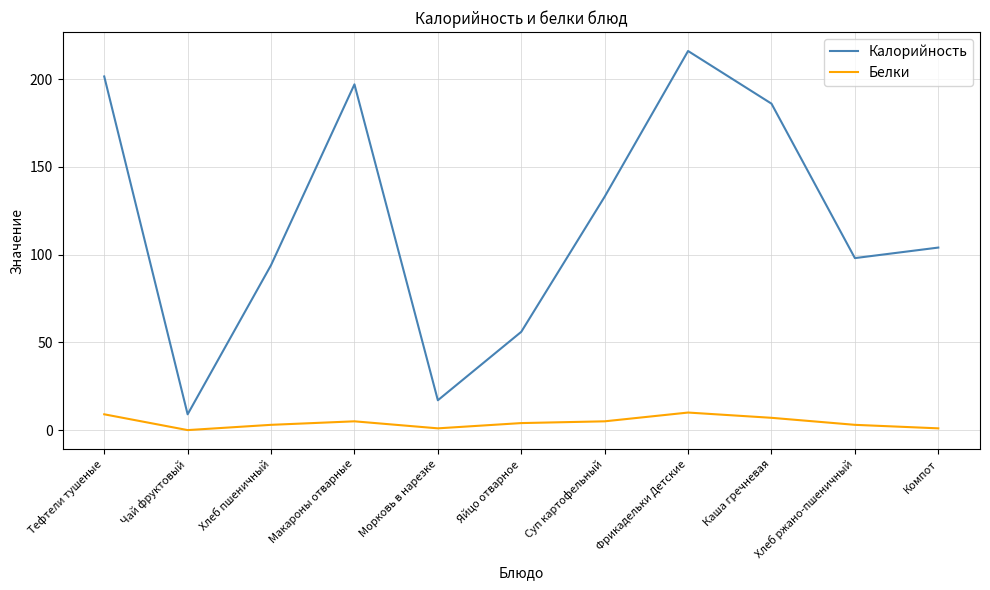

True or false: Белки has a value of 0.0 at Чай фруктовый.

True